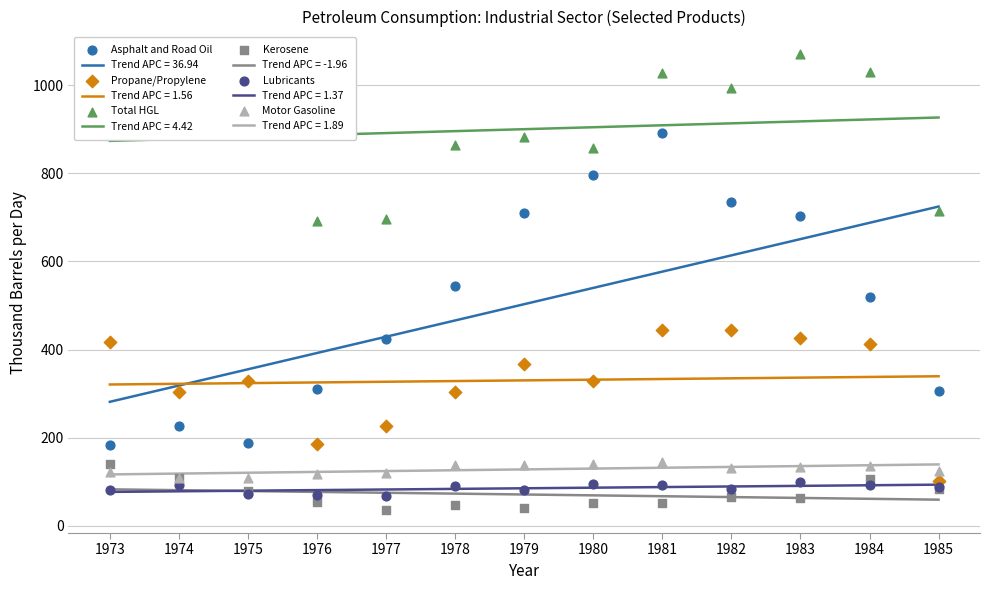

Which series contains the lowest Y value?

Kerosene